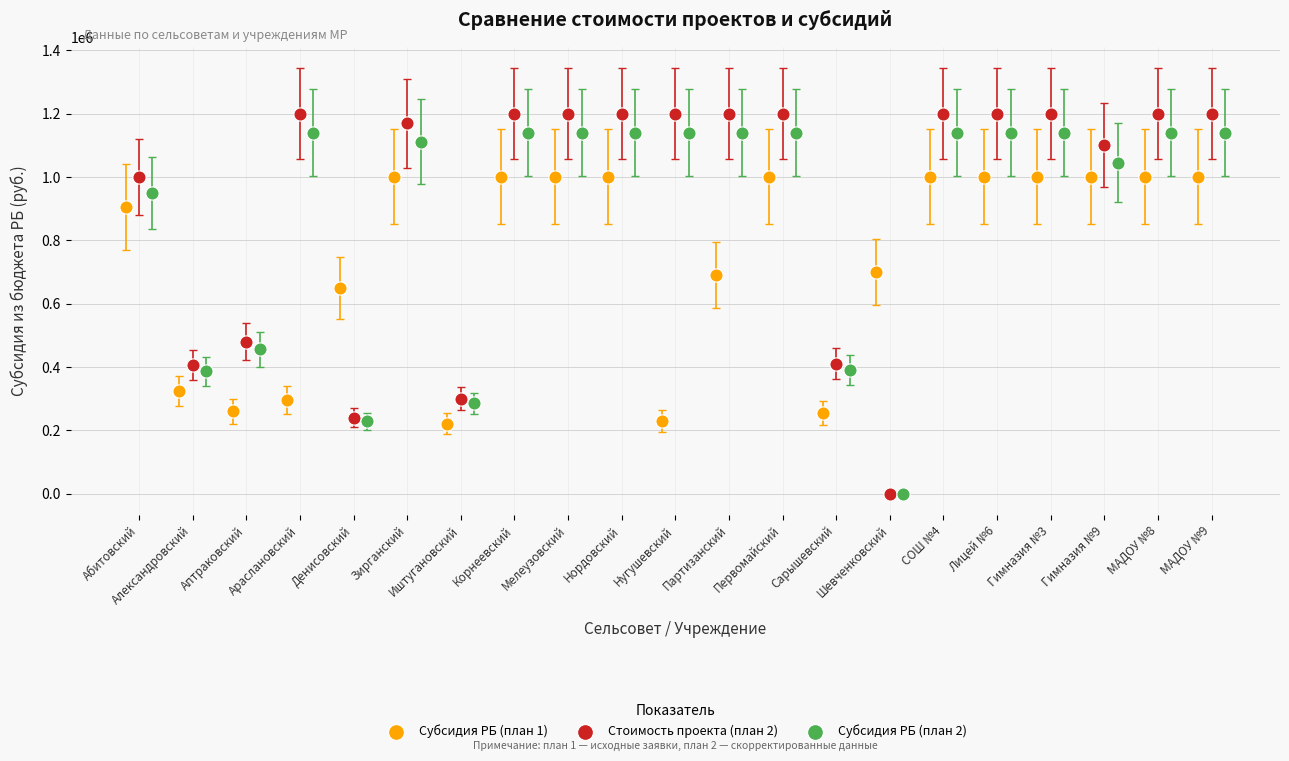

Which series has the widest spread of Y values?

Стоимость проекта (план 2)